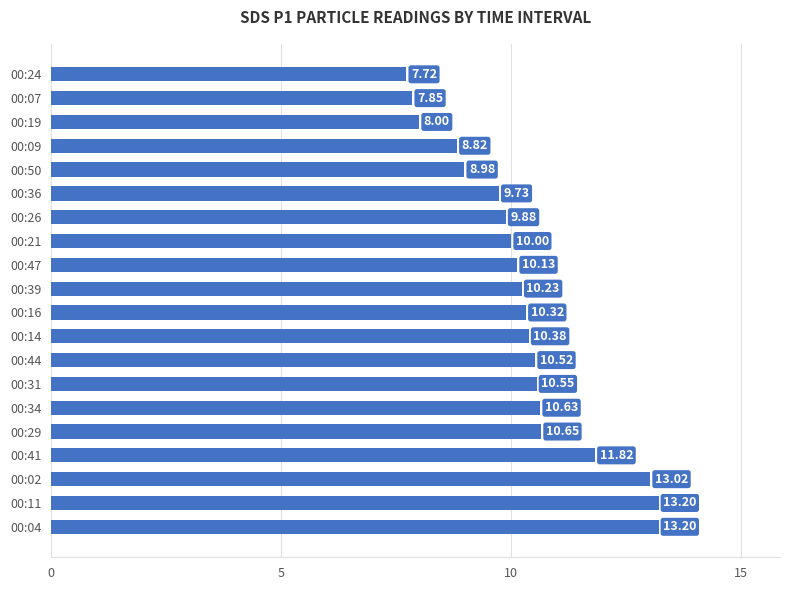

How many data points does each series have?

20